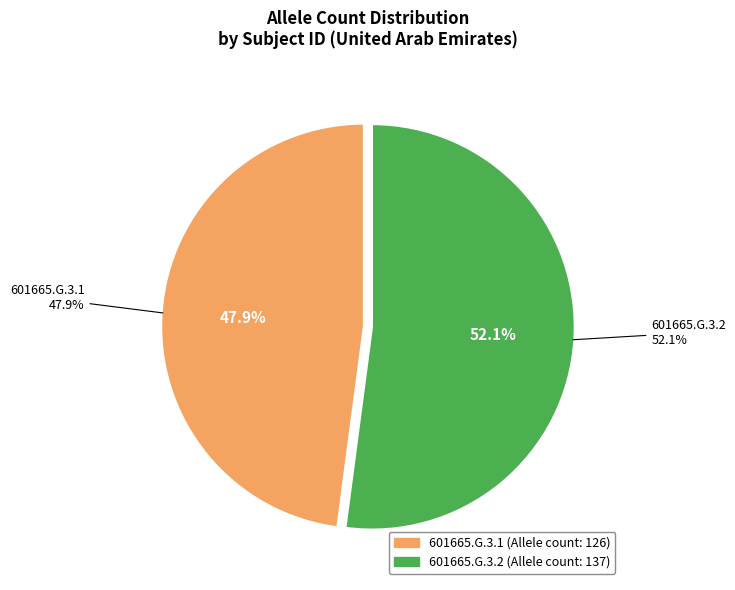

Which category has the biggest portion of the pie?

601665.G.3.2